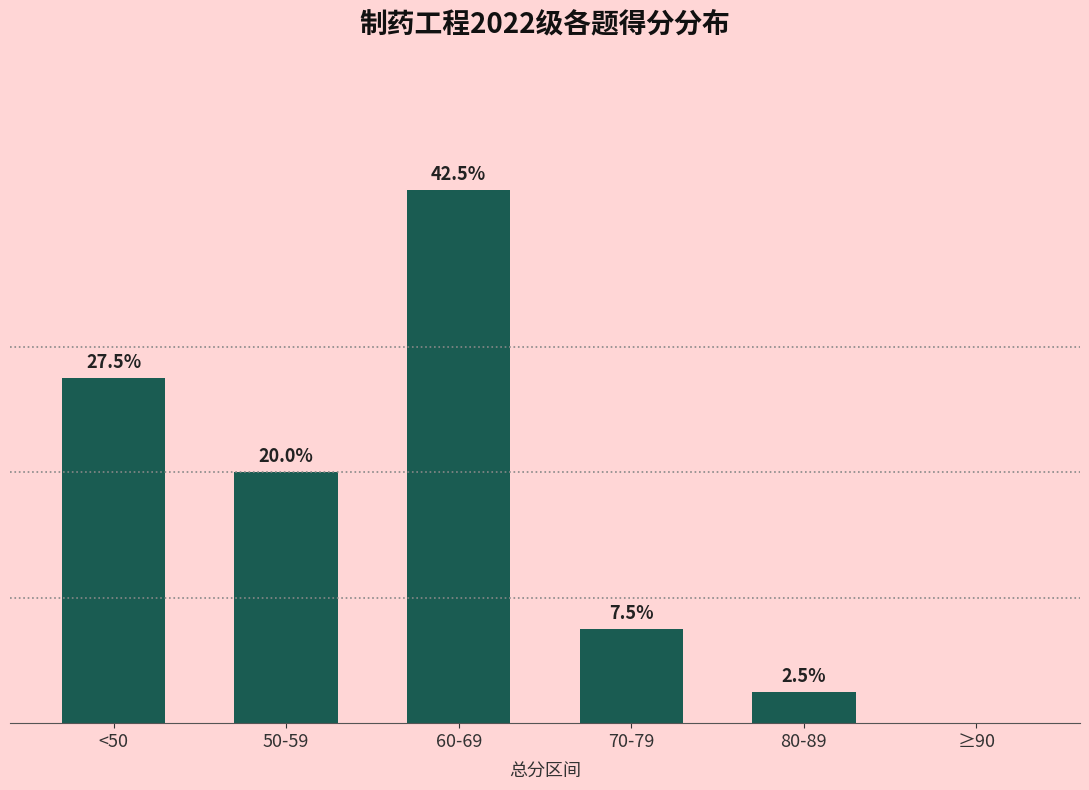

Which label corresponds to the largest value in the chart?

60-69